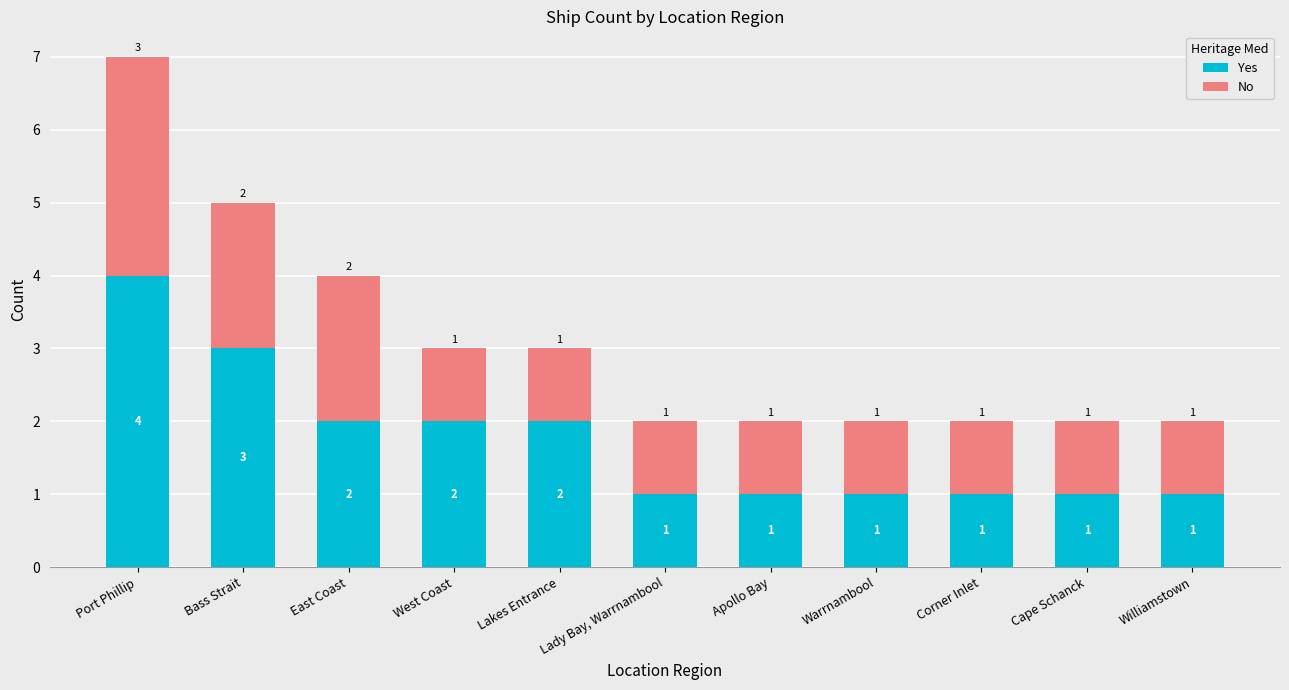

True or false: Yes has a value of 1 at Apollo Bay.

True